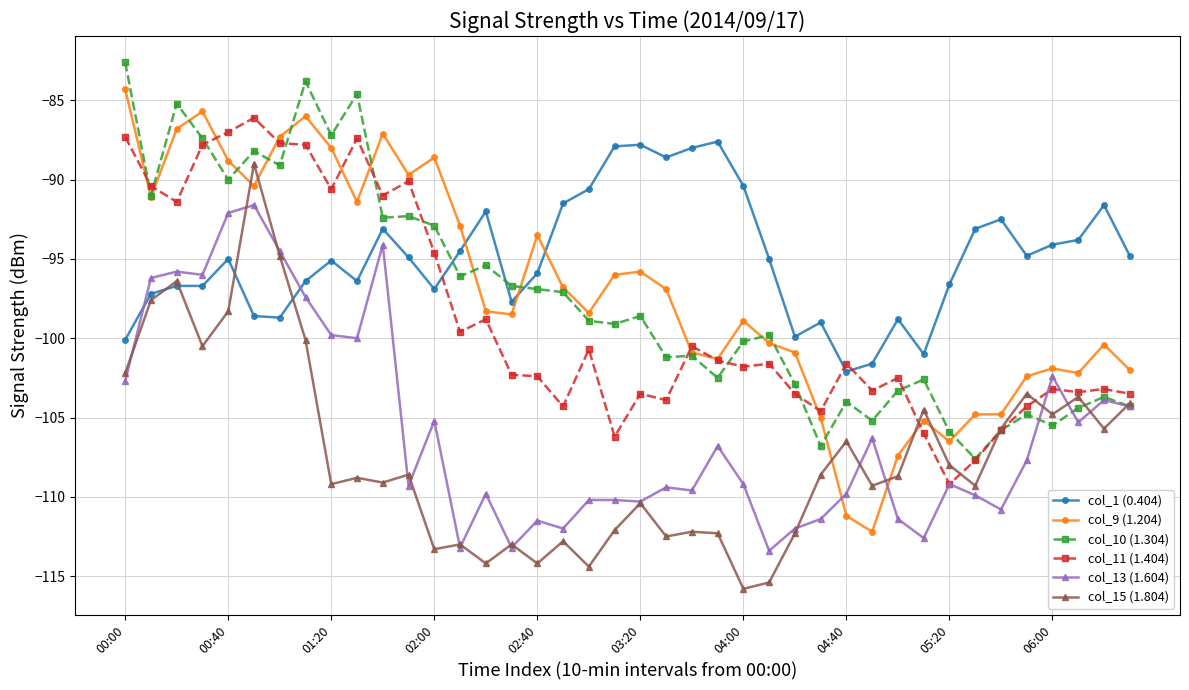

True or false: col_9 (1.204) and col_1 (0.404) cross at least once.

True